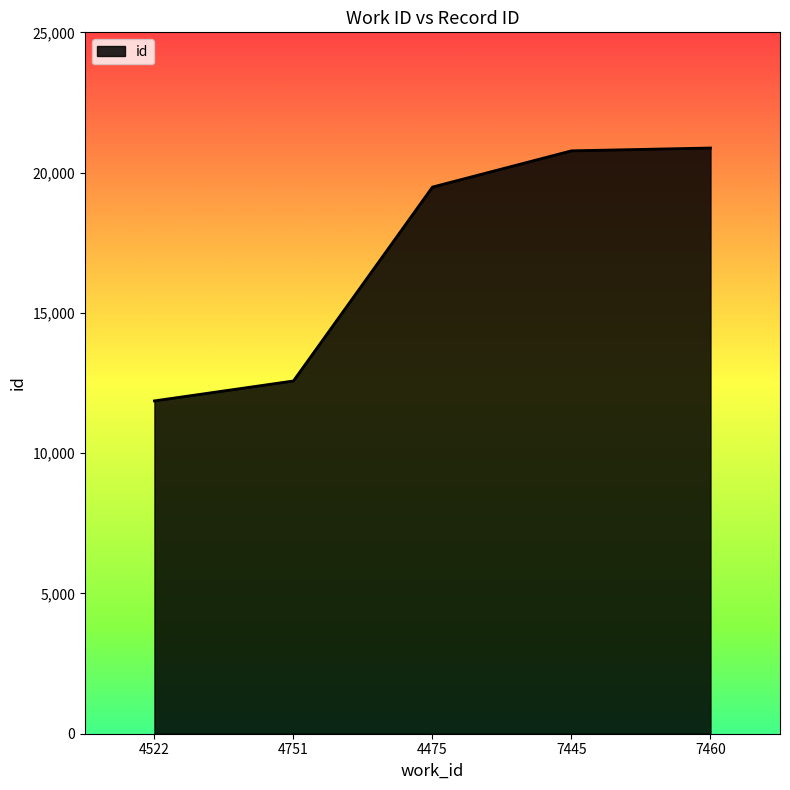

Where is the data nearest to the value 16370?

4475